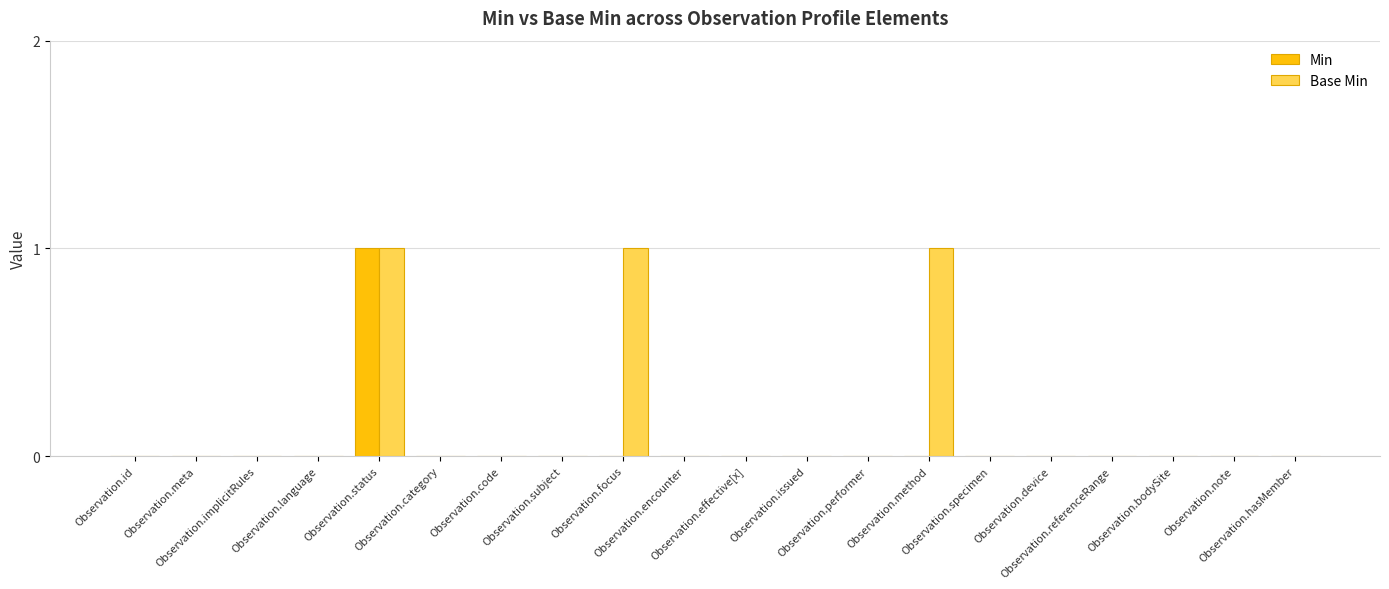

What is the sum of all Base Min values?

3